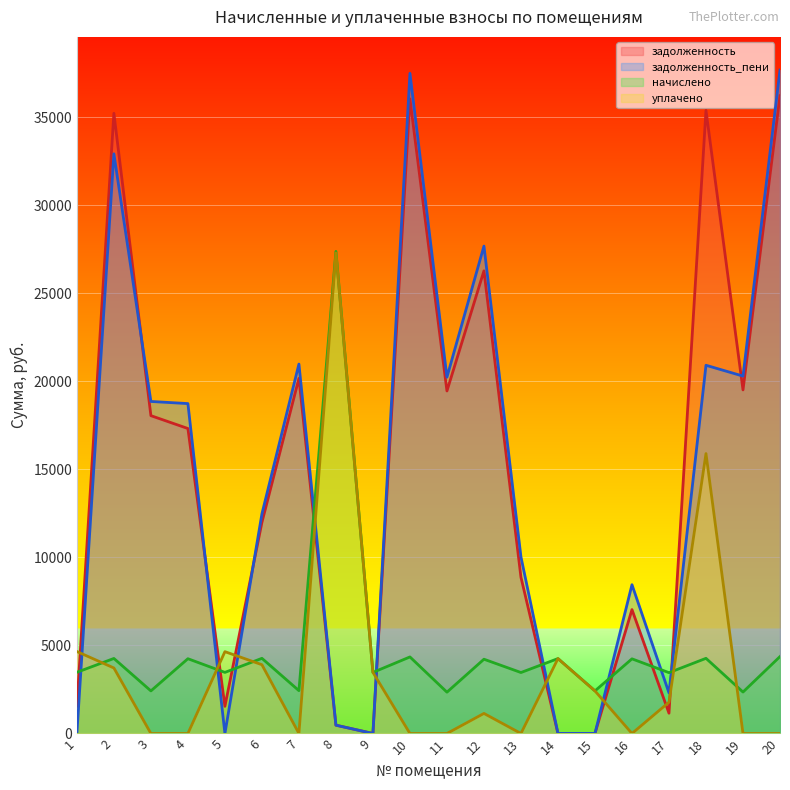

Where do начислено and задолженность first cross each other?

1 and 2